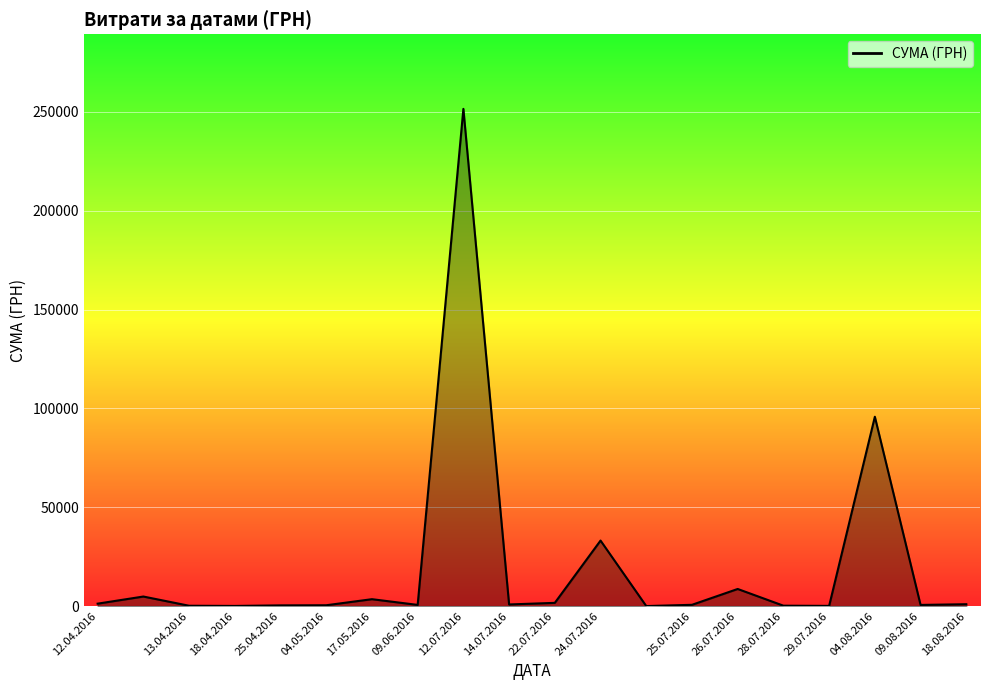

What is the difference between the maximum and minimum values?

251558.0